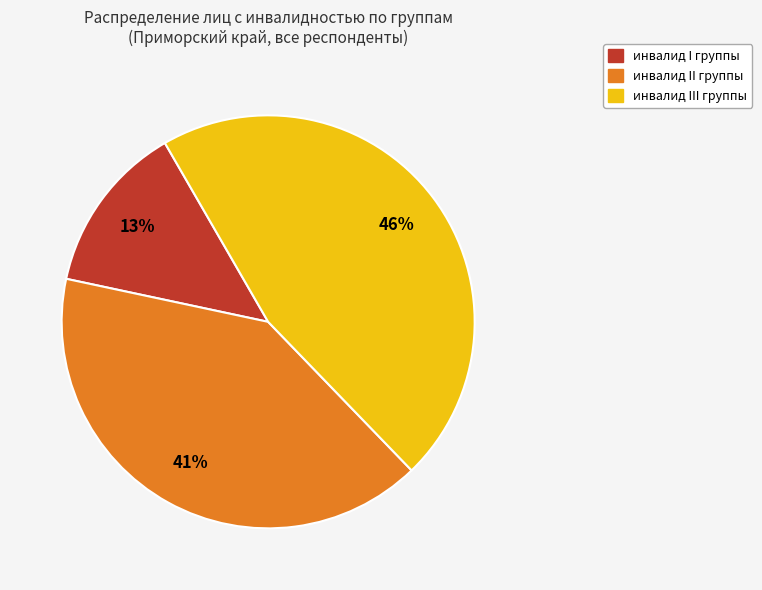

To the nearest percent, what is the difference between the largest and smallest slice percentages?

33%